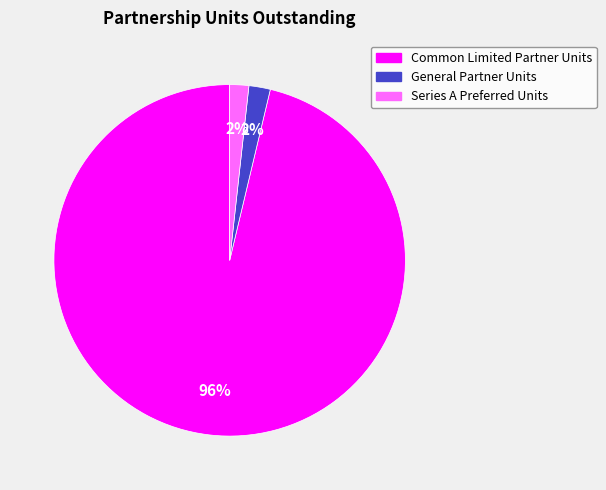

To the nearest percent, what portion does Common Limited Partner Units represent?

96%